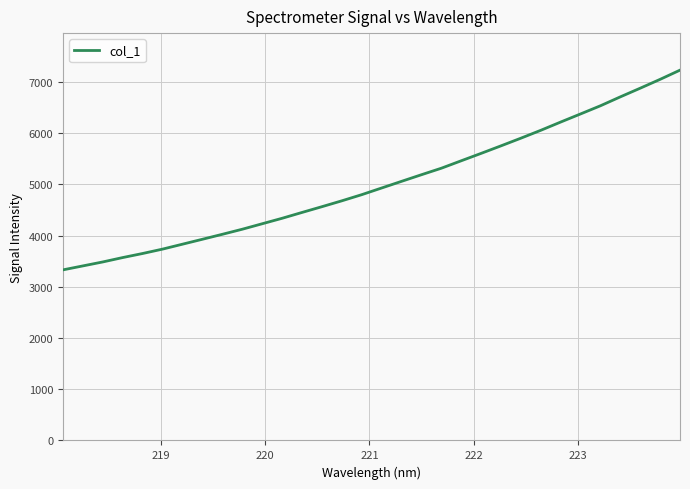

What is the minimum value shown in the chart?

3330.6